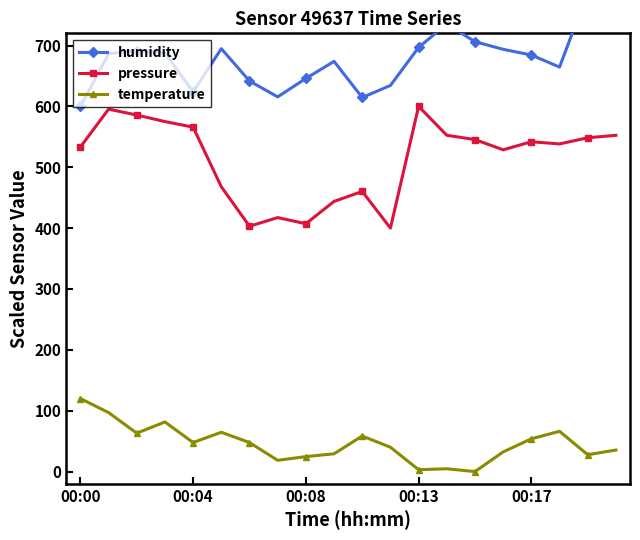

What position from the left is 11?

12